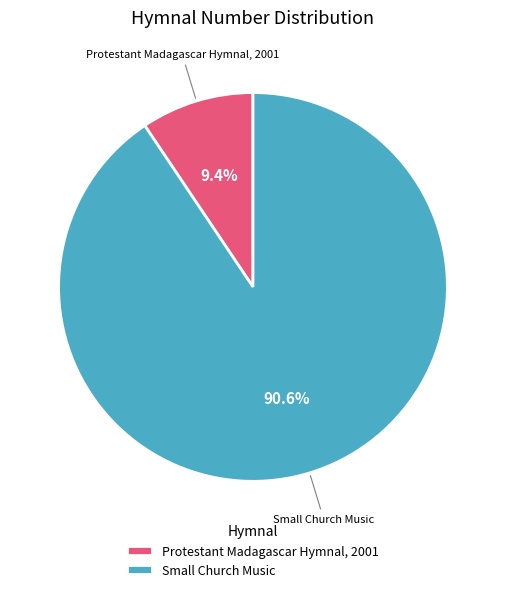

To the nearest percent, what is the combined percentage of Protestant Madagascar Hymnal, 2001 and Small Church Music?

100%